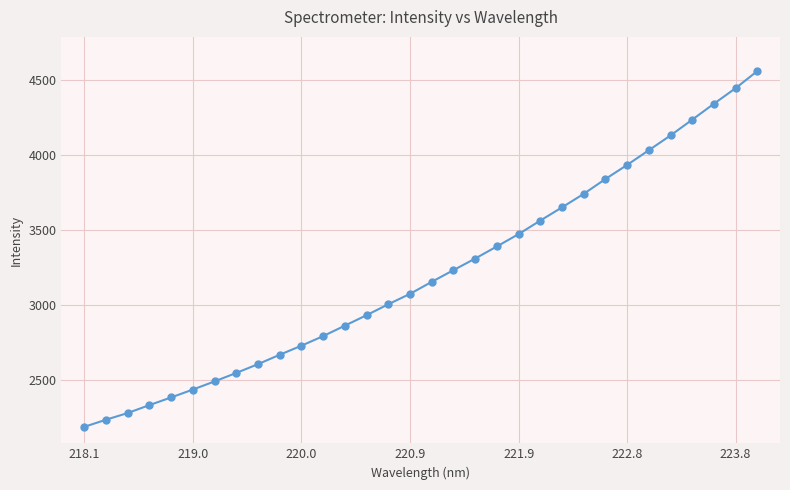

What is the smallest value displayed?

2189.5